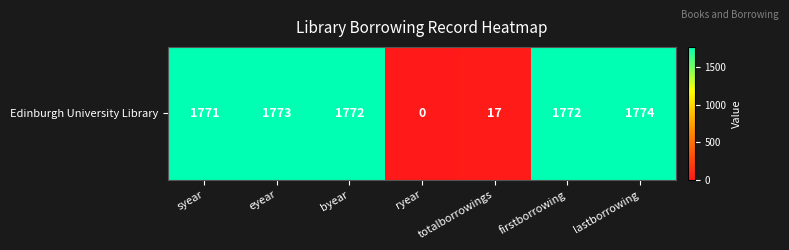

Count the number of categories in the chart.

7